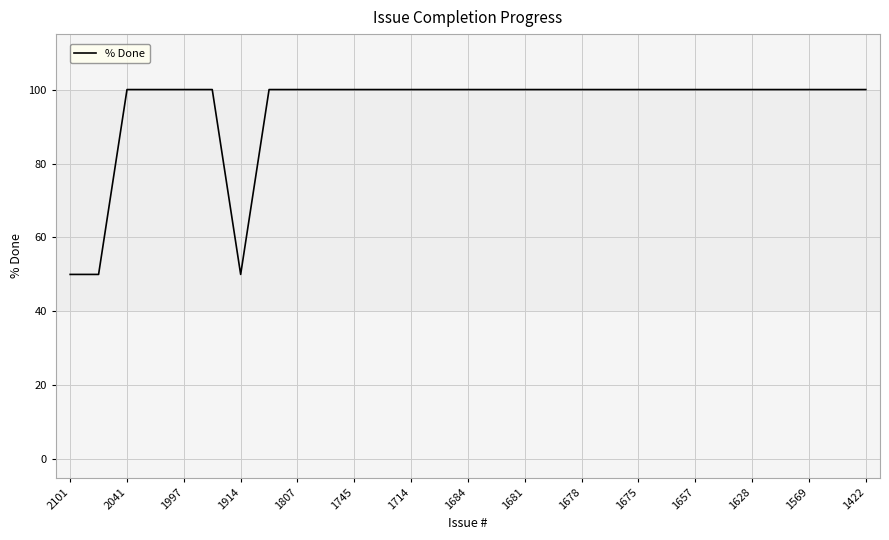

What is the smallest value displayed?

50